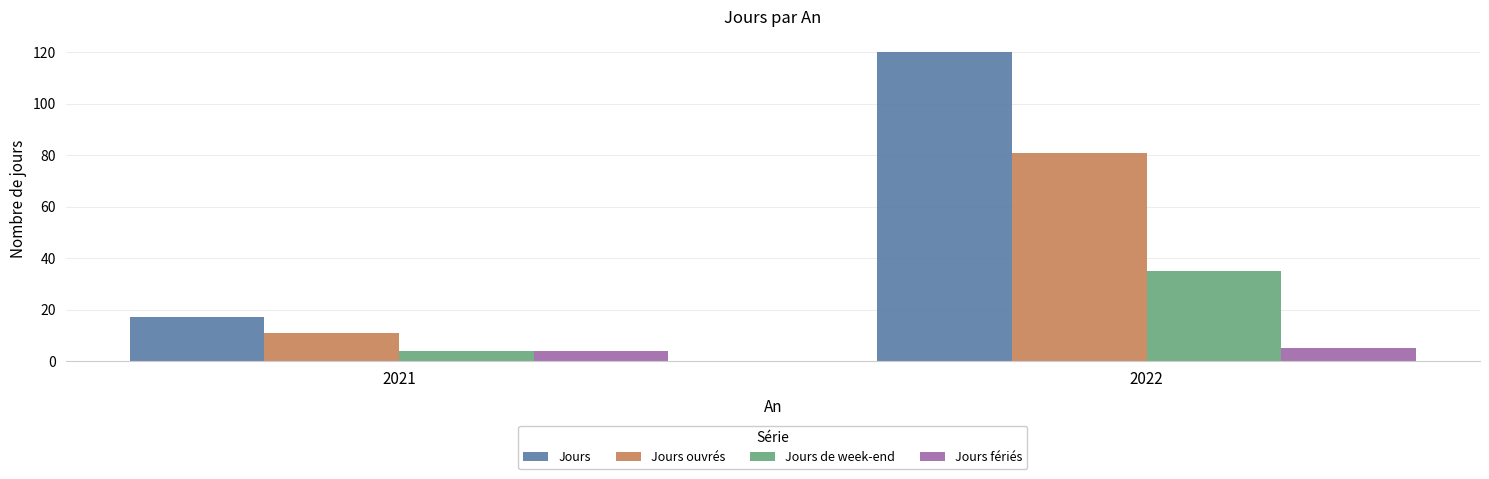

How many bars are there in total?

8